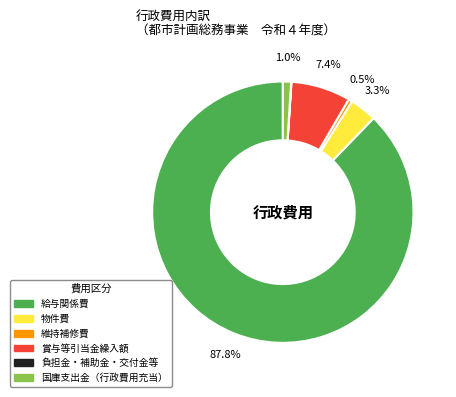

To the nearest percent, what percentage of the pie is 賞与等引当金繰入額?

7%